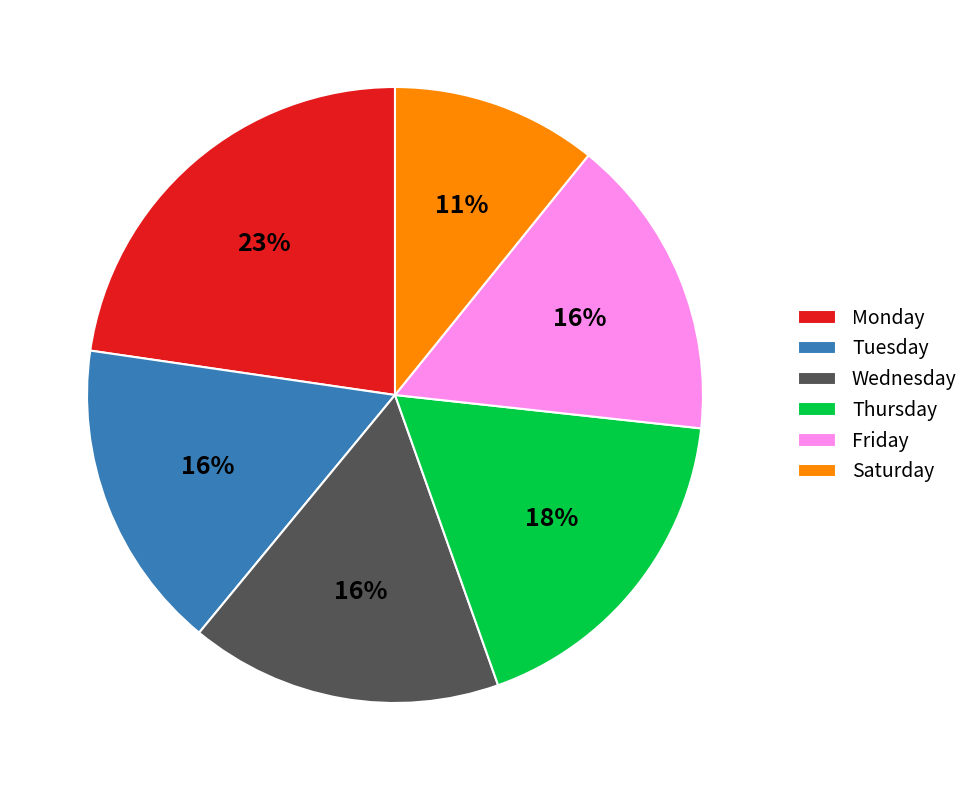

Does Monday account for over 50% of the chart?

No